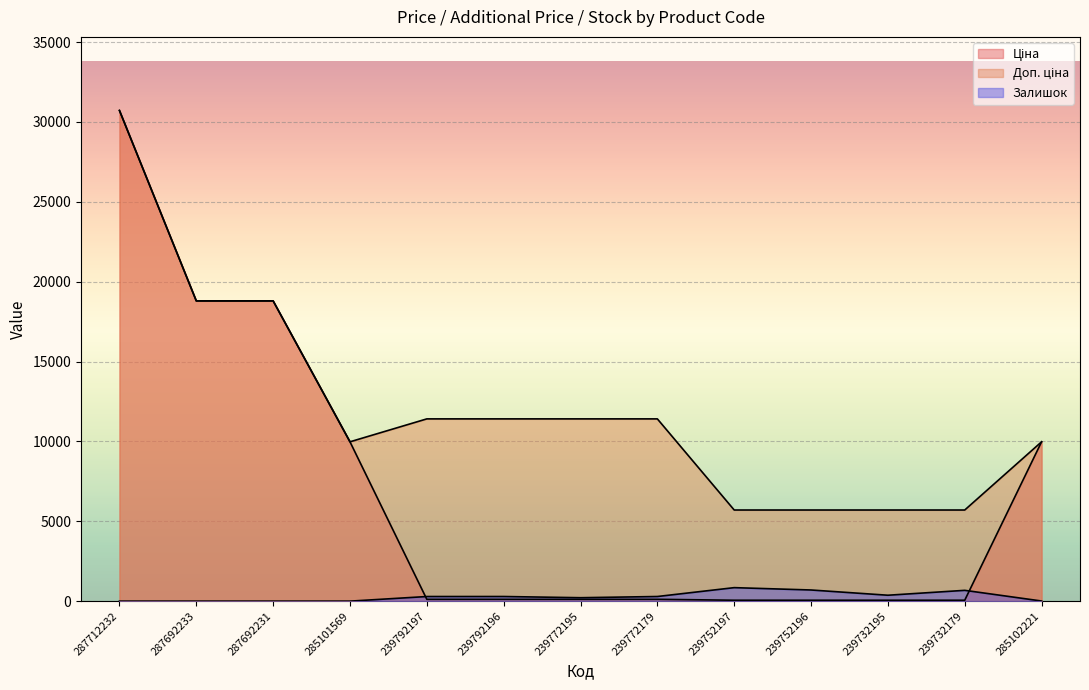

The value of Ціна at 239752197 is 93.1. True or false?

False